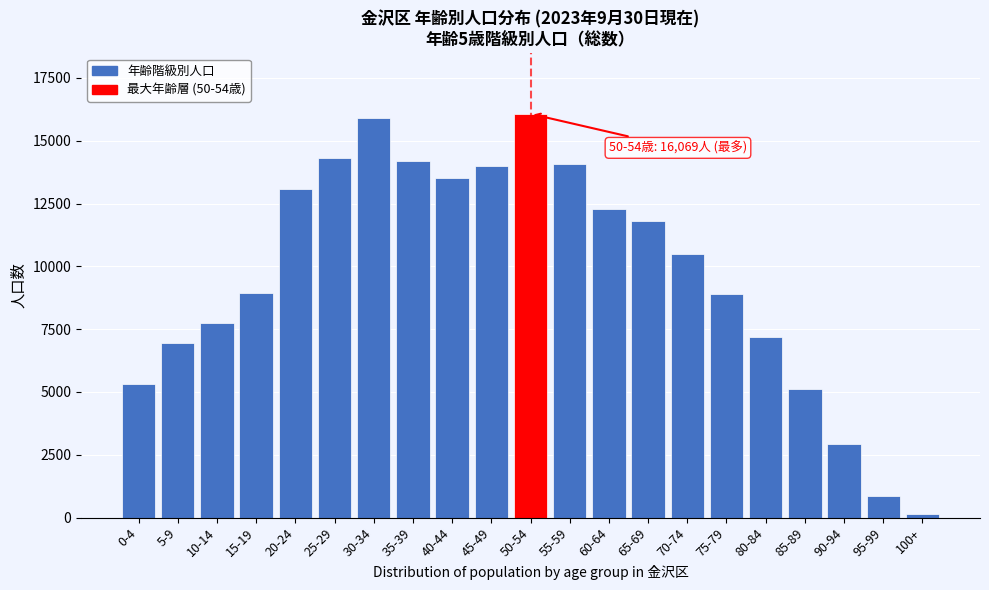

Which label corresponds to the smallest value in the chart?

100+